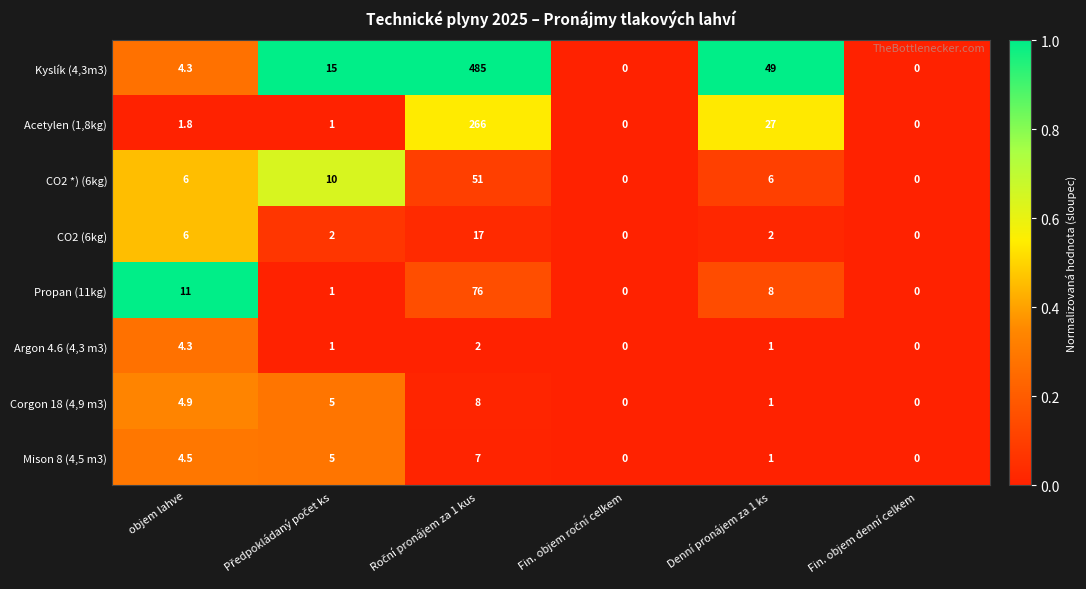

At which label is Mison 8 (4,5 m3) closest to 3?

objem lahve